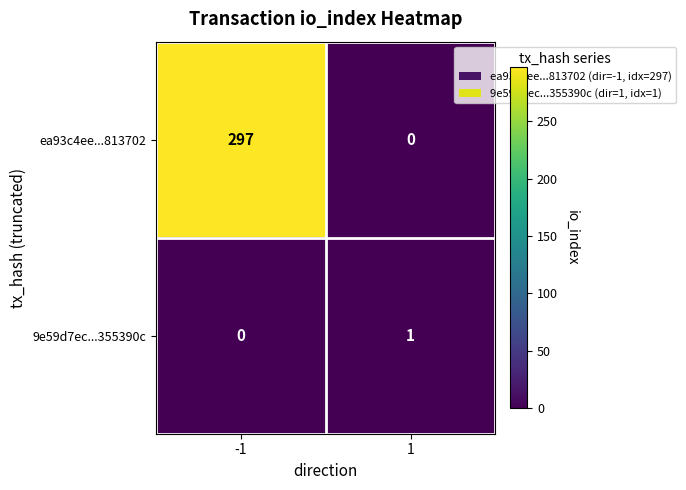

Which series has the widest spread of values?

ea93c4ee...813702